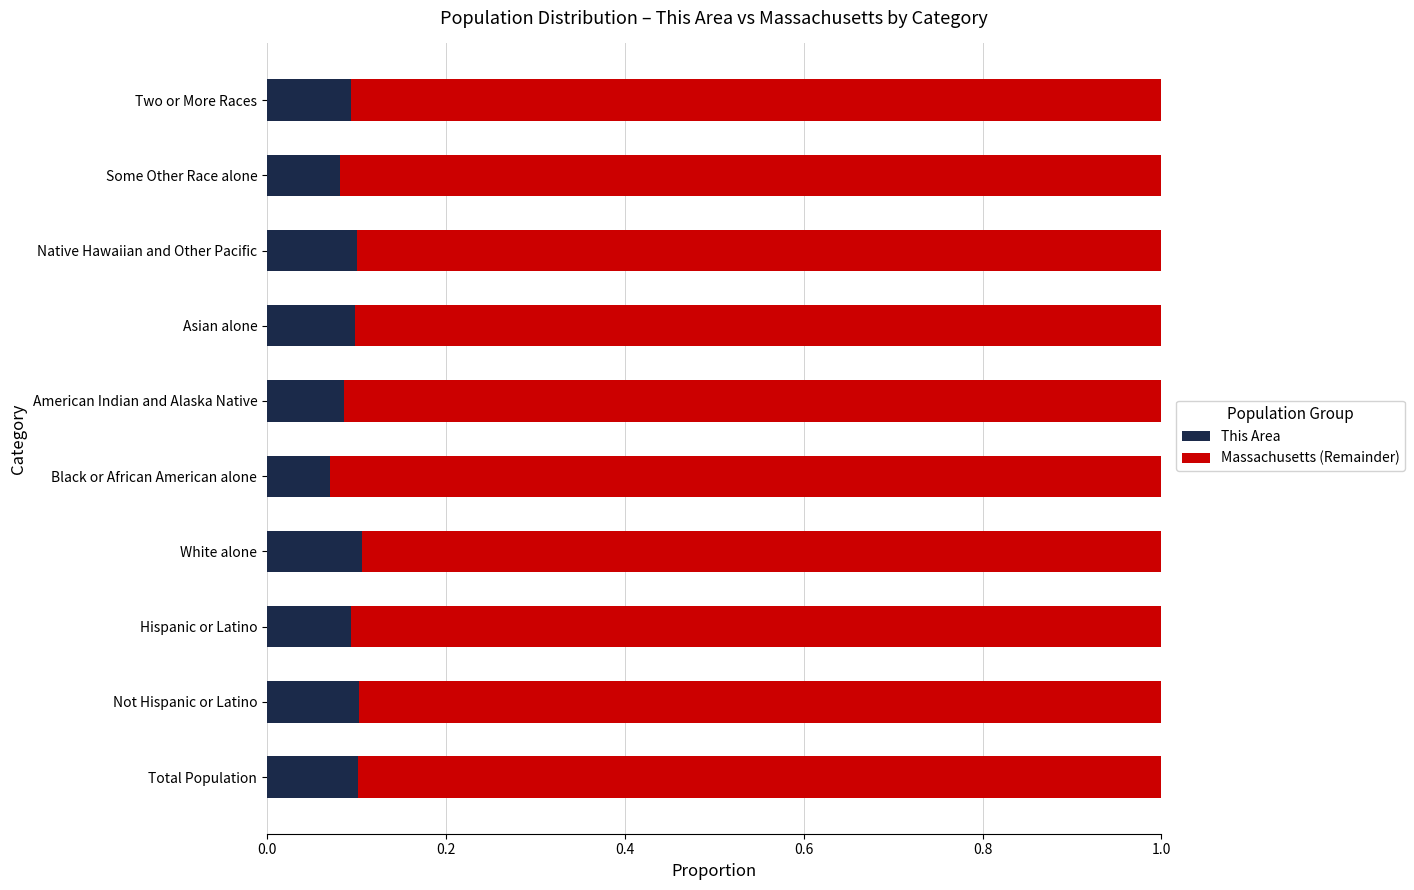

True or false: This Area has a value of 0.1 at Two or More Races.

True